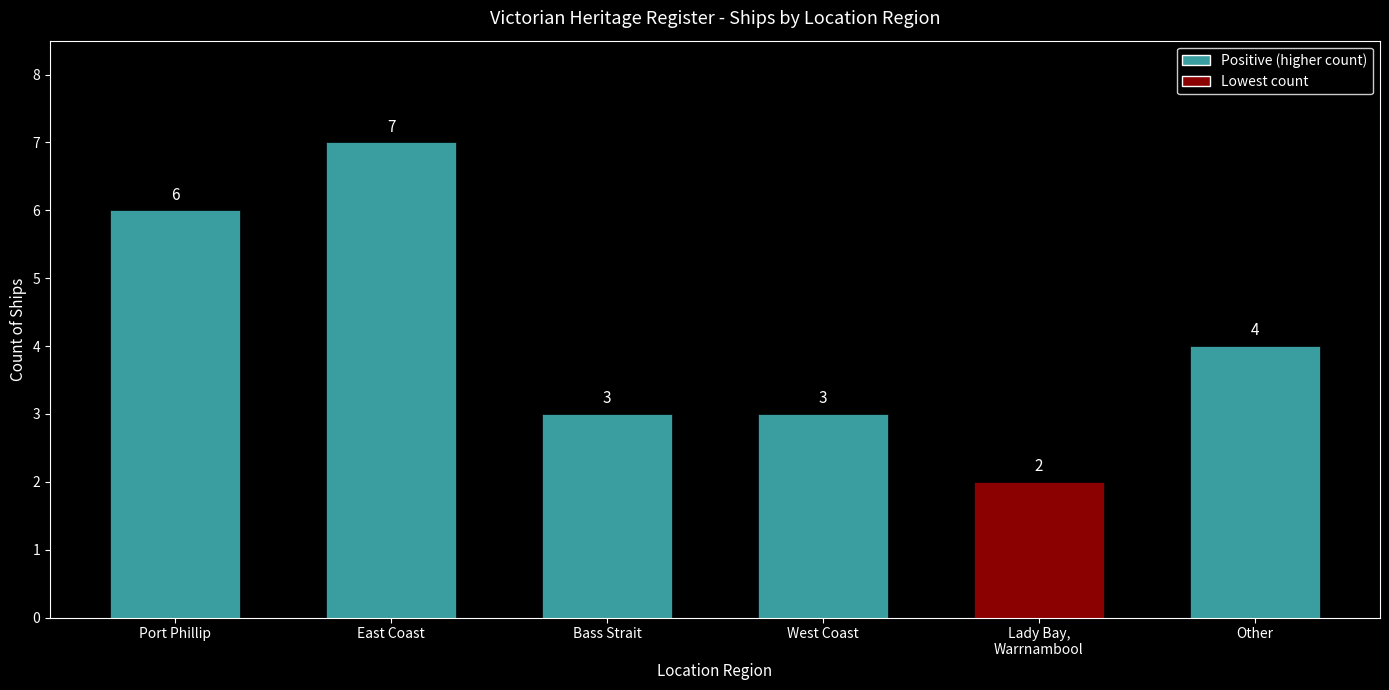

Which category has the lowest value across all series?

Lady Bay,
Warrnambool